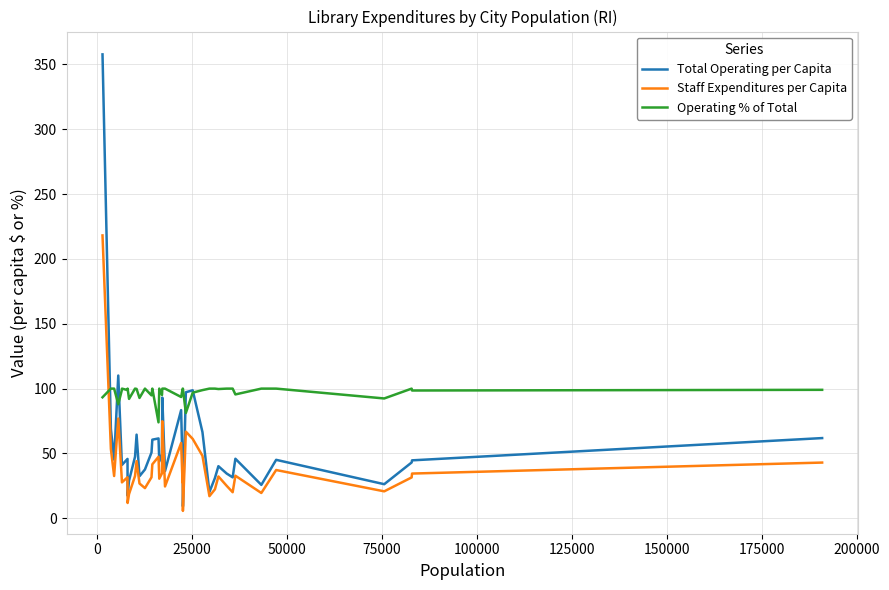

True or false: Total Operating per Capita and Operating % of Total cross at least once.

True